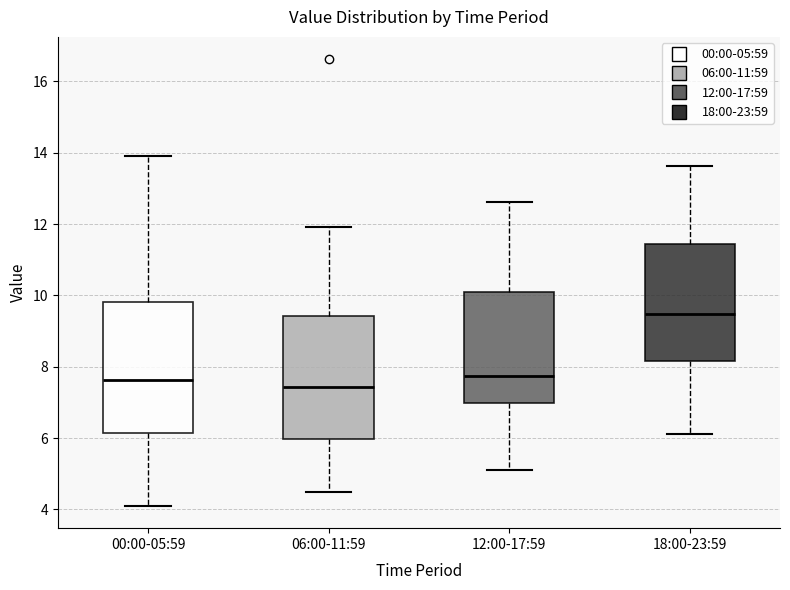

Reading left to right, transcribe this box plot: for each box, give where its median line is, the range the box spans, and where its two whiskers end, as read against the y-axis. The values are not printed on the chart, so give them approximately, as read against the axis.

00:00-05:59: median 7.6, box 6.2 to 9.8, whiskers 4.2 to 14.0
06:00-11:59: median 7.4, box 6.0 to 9.4, whiskers 4.6 to 12.0
12:00-17:59: median 7.8, box 7.0 to 10.0, whiskers 5.2 to 12.6
18:00-23:59: median 9.4, box 8.2 to 11.4, whiskers 6.2 to 13.6